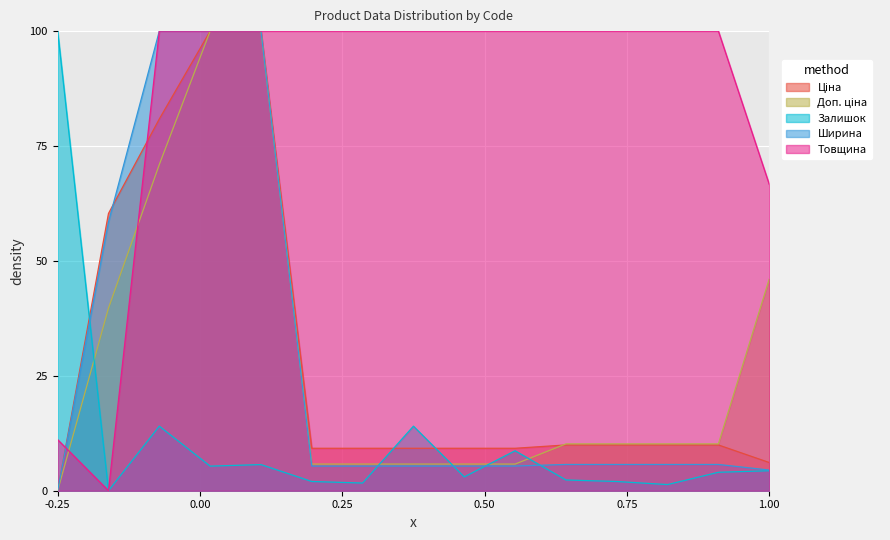

What is the difference between the second highest and minimum values in the Залишок series?

14.0